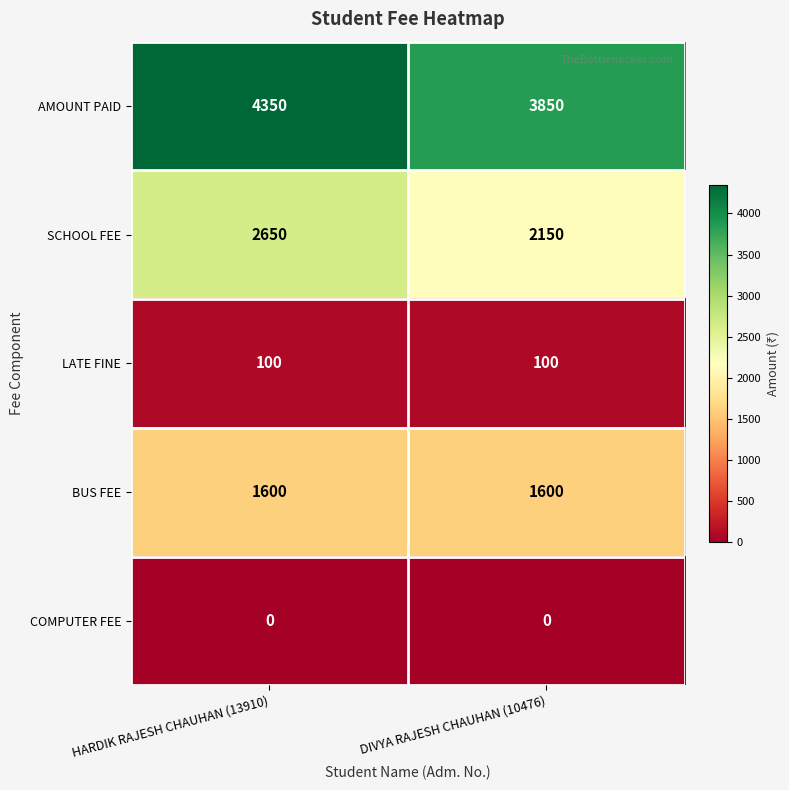

At DIVYA RAJESH CHAUHAN (10476), list the series in order from smallest to largest.

COMPUTER FEE, LATE FINE, BUS FEE, SCHOOL FEE, AMOUNT PAID